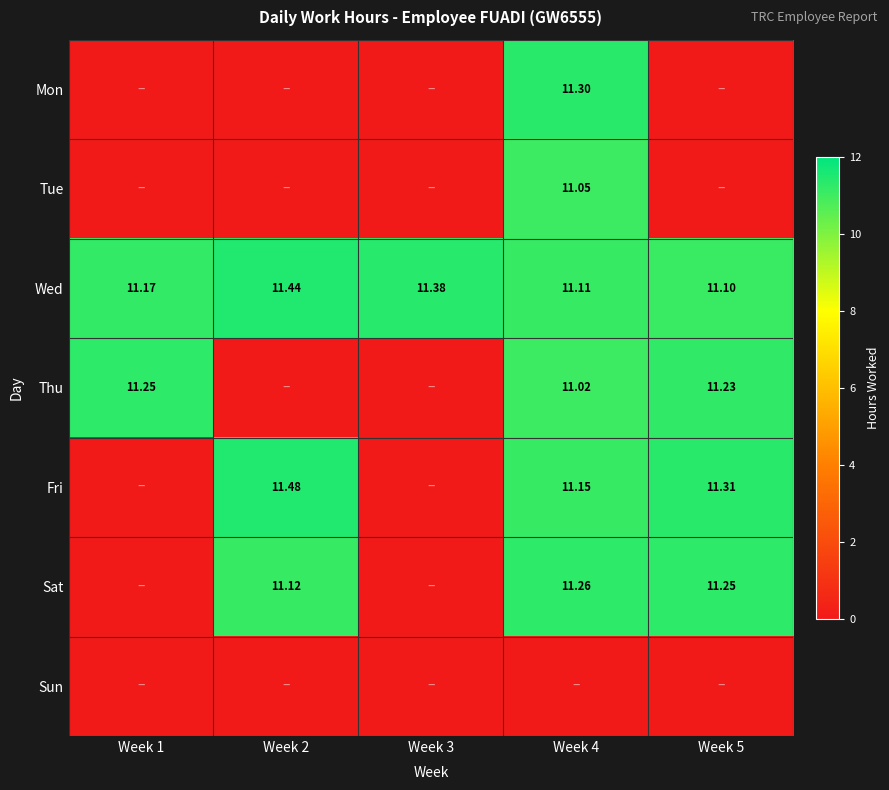

Which series has the largest range (max minus min)?

Fri